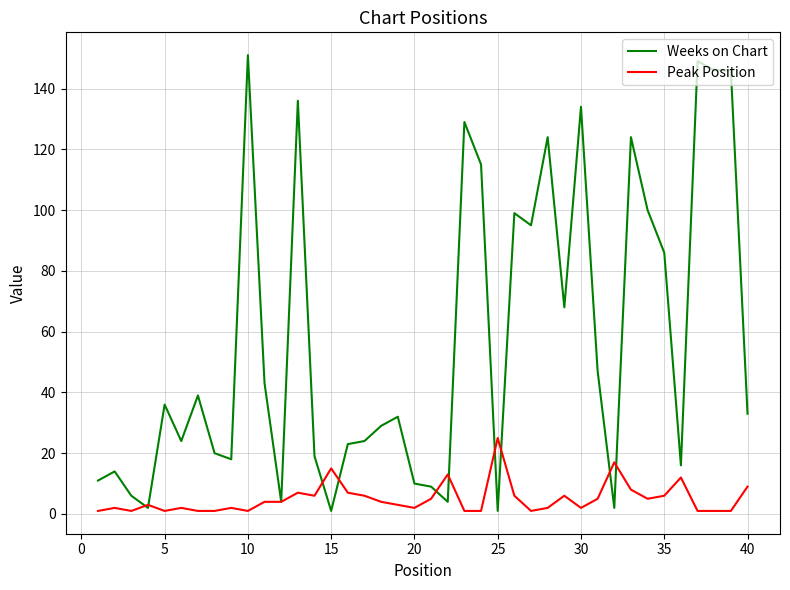

How many lines are shown in the chart?

2